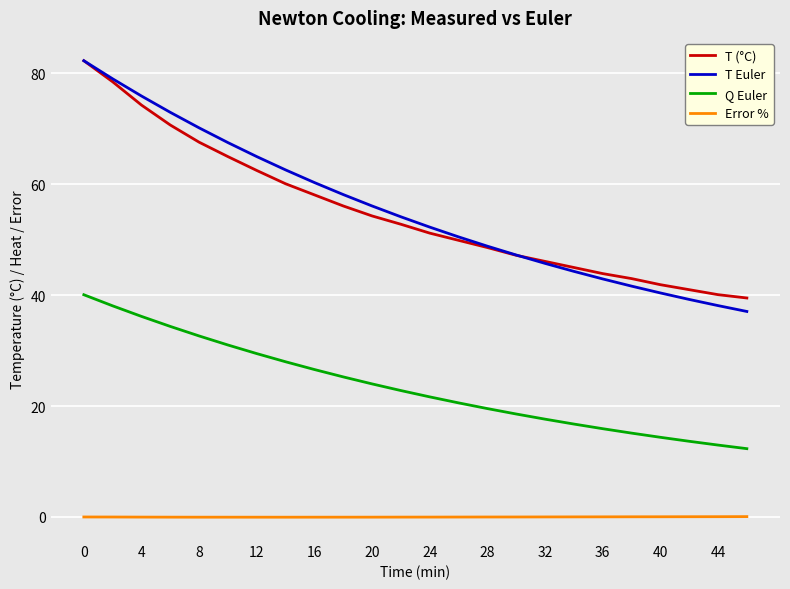

What is the maximum value for T (°C)?

82.3